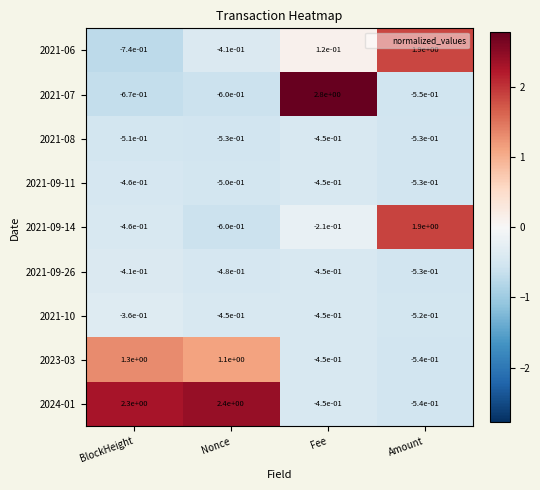

Which category has the lowest value in the 2023-03 series?

Amount